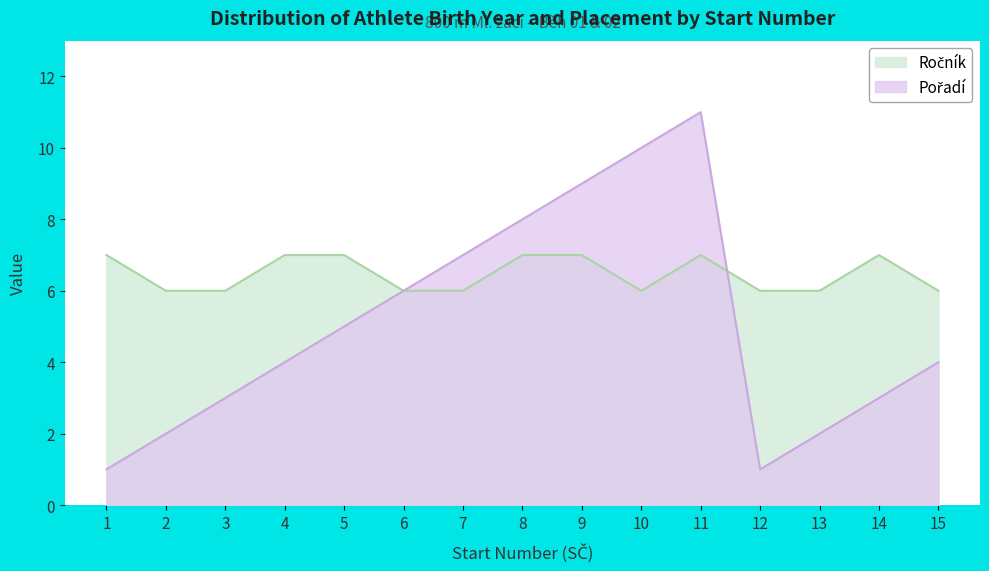

How many lines are shown in the chart?

2